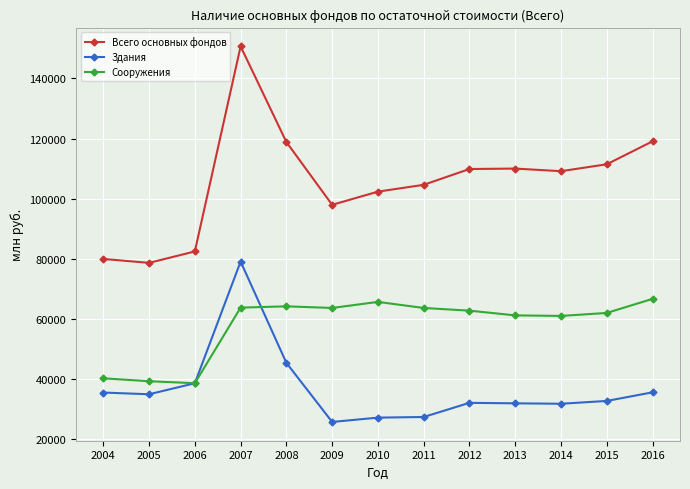

What is the lowest value of the Сооружения series?

38652